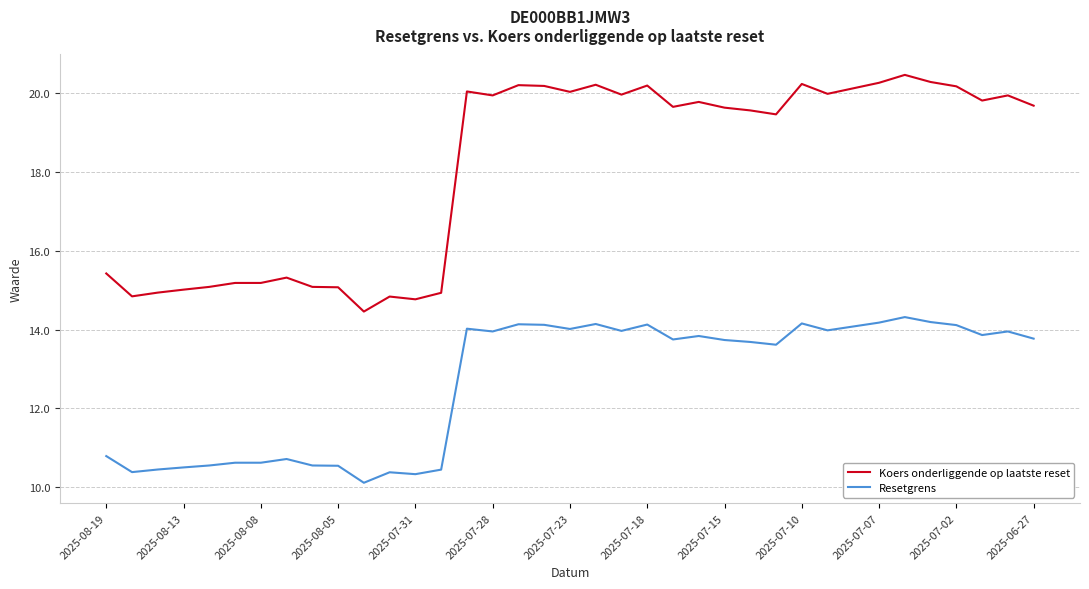

What is the average value of the Resetgrens series?

12.7